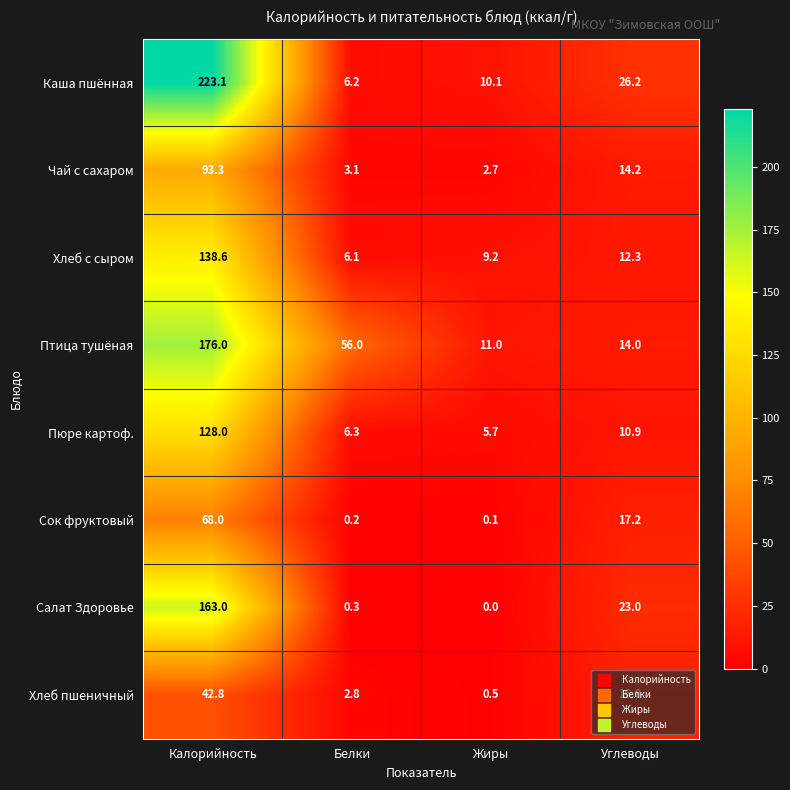

Rank the series at Углеводы from highest to lowest value.

Каша пшённая, Салат Здоровье, Сок фруктовый, Хлеб пшеничный, Чай с сахаром, Птица тушёная, Хлеб с сыром, Пюре картоф.